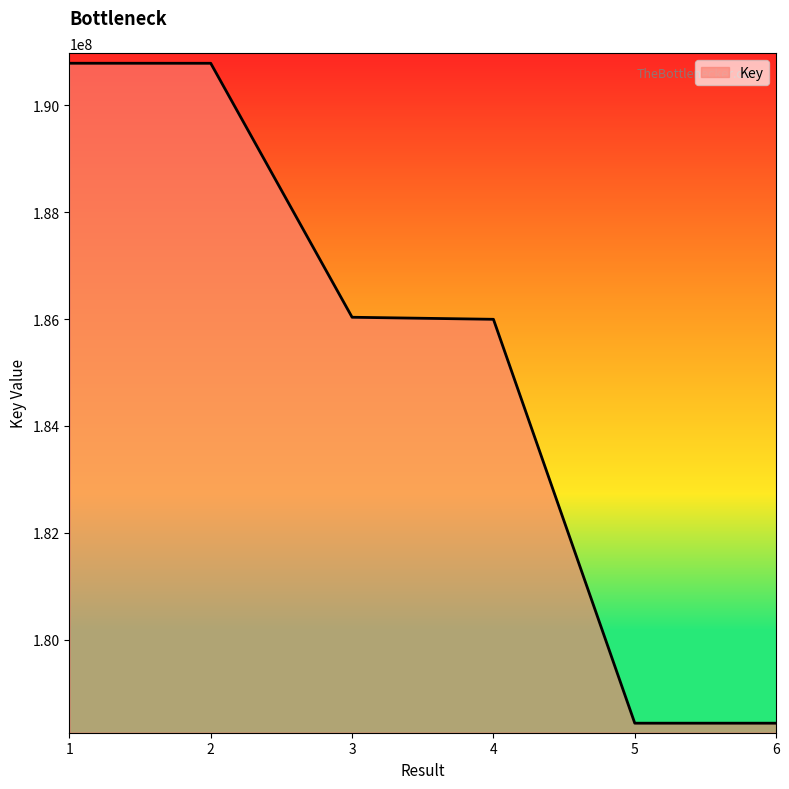

Is it true that the value at 5 is 68423096?

False